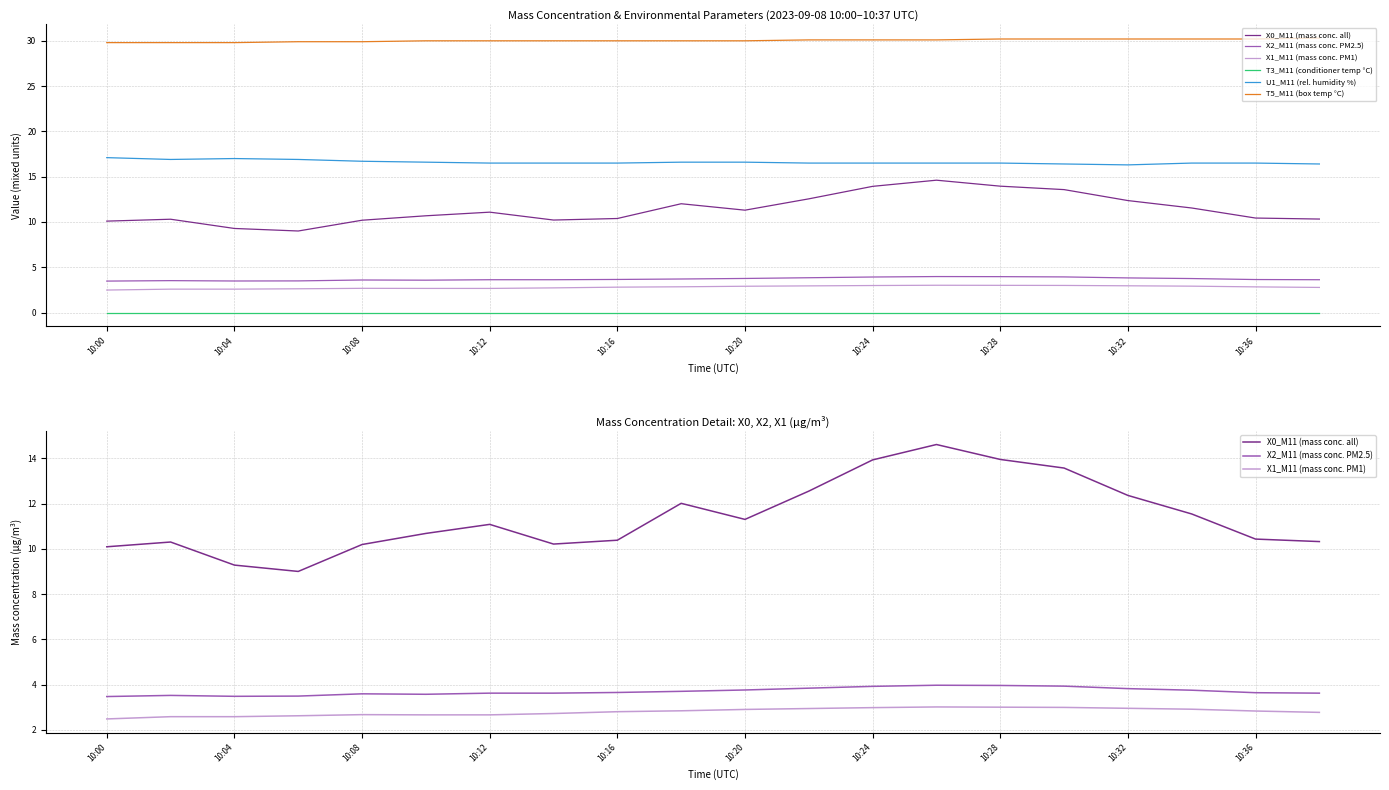

Reading left to right, transcribe all the data shown in this chart.

X0_M11 (mass conc. all): 10.1	10.3	9.3	9.0	10.2	10.7	11.1	10.2	10.4	12.0	11.3	12.6	13.9	14.6	13.9	13.6	12.4	11.5	10.4	10.3
X2_M11 (mass conc. PM2.5): 3.5	3.5	3.5	3.5	3.6	3.6	3.6	3.6	3.6	3.7	3.8	3.8	3.9	4.0	4.0	3.9	3.8	3.8	3.6	3.6
X1_M11 (mass conc. PM1): 2.5	2.6	2.6	2.6	2.7	2.7	2.7	2.7	2.8	2.8	2.9	2.9	3.0	3.0	3.0	3.0	3.0	2.9	2.8	2.8
T3_M11 (conditioner temp °C): 0.0	0.0	0.0	0.0	0.0	0.0	0.0	0.0	0.0	0.0	0.0	0.0	0.0	0.0	0.0	0.0	0.0	0.0	0.0	0.0
U1_M11 (rel. humidity %): 17.1	16.9	17.0	16.9	16.7	16.6	16.5	16.5	16.5	16.6	16.6	16.5	16.5	16.5	16.5	16.4	16.3	16.5	16.5	16.4
T5_M11 (box temp °C): 29.8	29.8	29.8	29.9	29.9	30.0	30.0	30.0	30.0	30.0	30.0	30.1	30.1	30.1	30.2	30.2	30.2	30.2	30.2	30.3